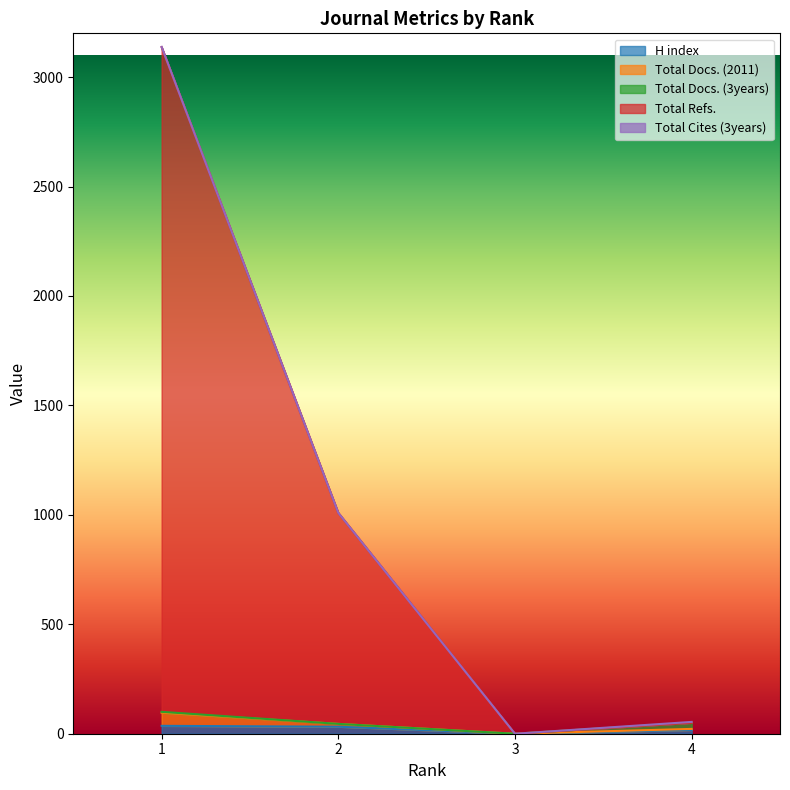

How many values in the H index series are below 32?

2